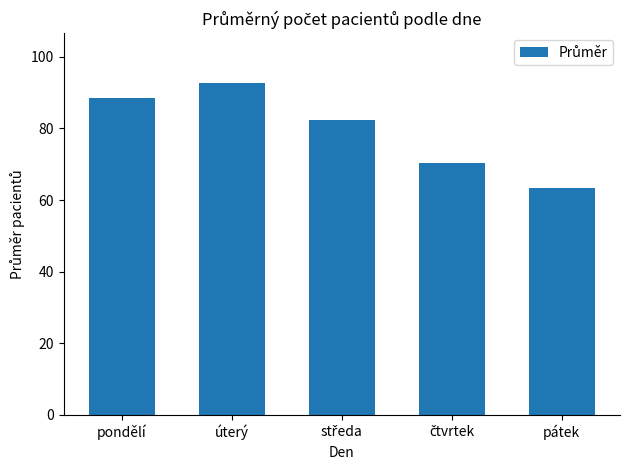

What is the difference between the maximum and second lowest values?

22.4